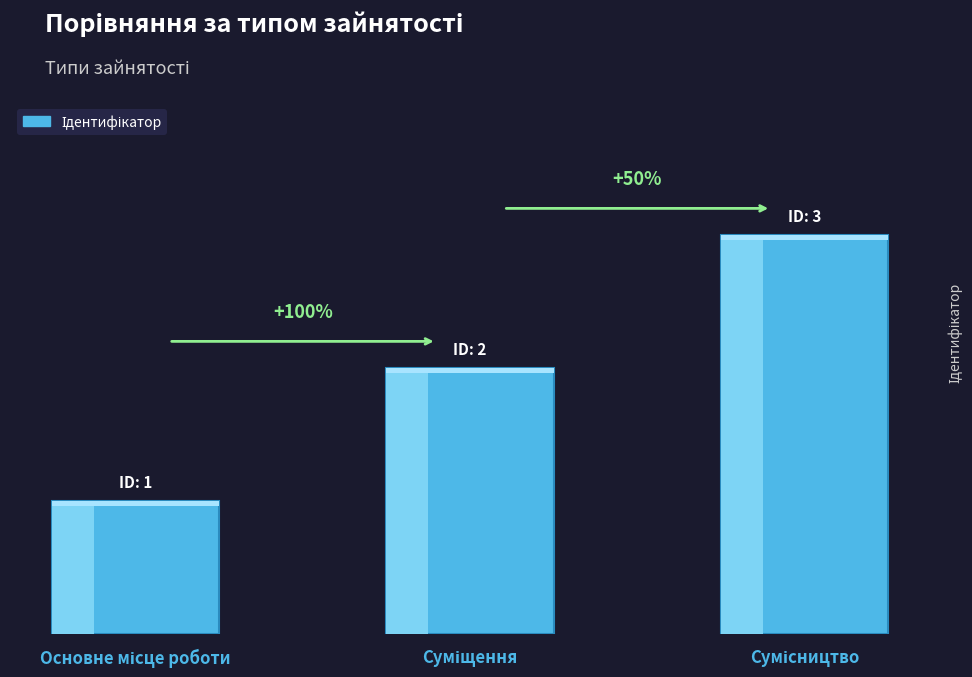

True or false: the data shows 1 at Сумісництво.

False